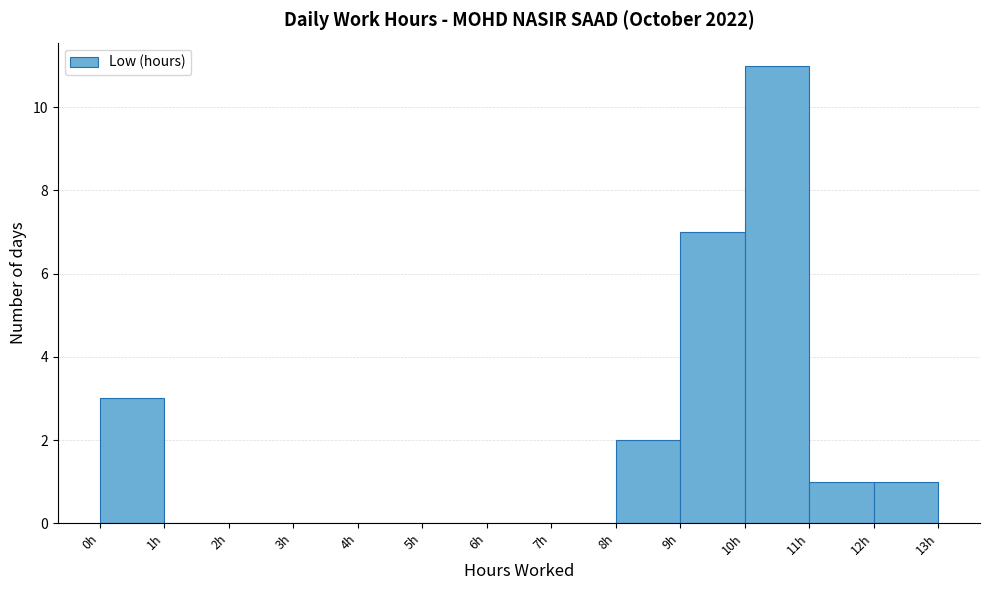

Reading left to right, transcribe this chart: for each bar, give the range it covers on the x-axis and its height. The values are not printed on the chart, so give them approximately, as read against the axis.

0 to 1: 3
1 to 2: 0
2 to 3: 0
3 to 4: 0
4 to 5: 0
5 to 6: 0
6 to 7: 0
7 to 8: 0
8 to 9: 2
9 to 10: 7
10 to 11: 11
11 to 12: 1
12 to 13: 1